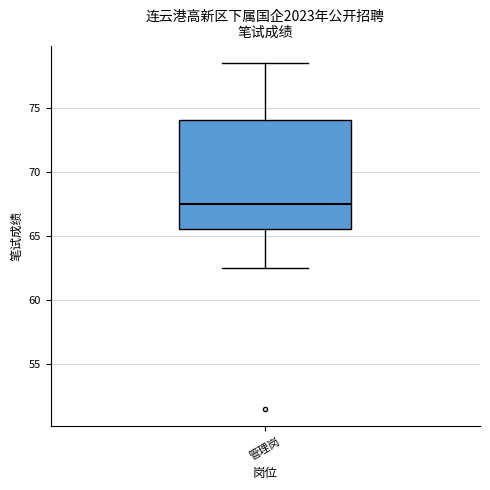

Transcribe this box plot: give where the median line is, the range the box spans, and where the two whiskers end, as read against the y-axis. The values are not printed on the chart, so give them approximately, as read against the axis.

median 67.5, box 65.5 to 74.0, whiskers 62.5 to 78.5